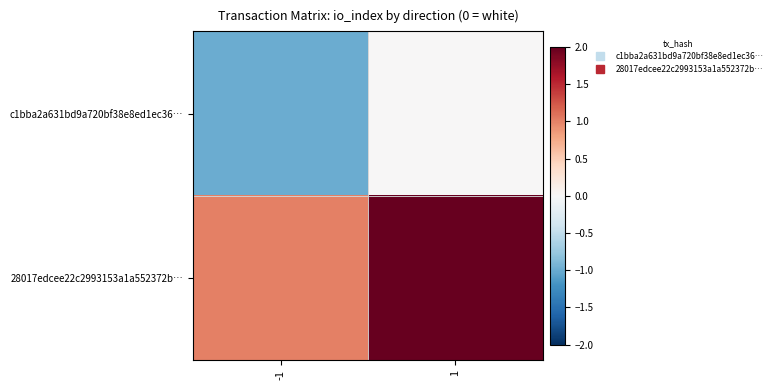

At -1, list the series in order from largest to smallest.

28017edcee22c2993153a1a552372b…, c1bba2a631bd9a720bf38e8ed1ec36…